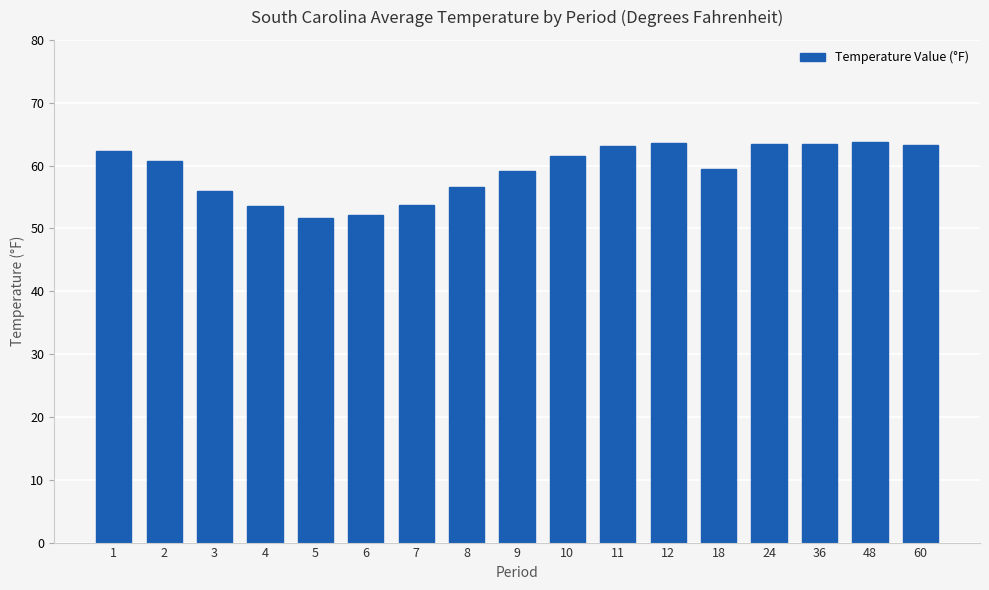

What is the maximum value shown in the chart?

63.8